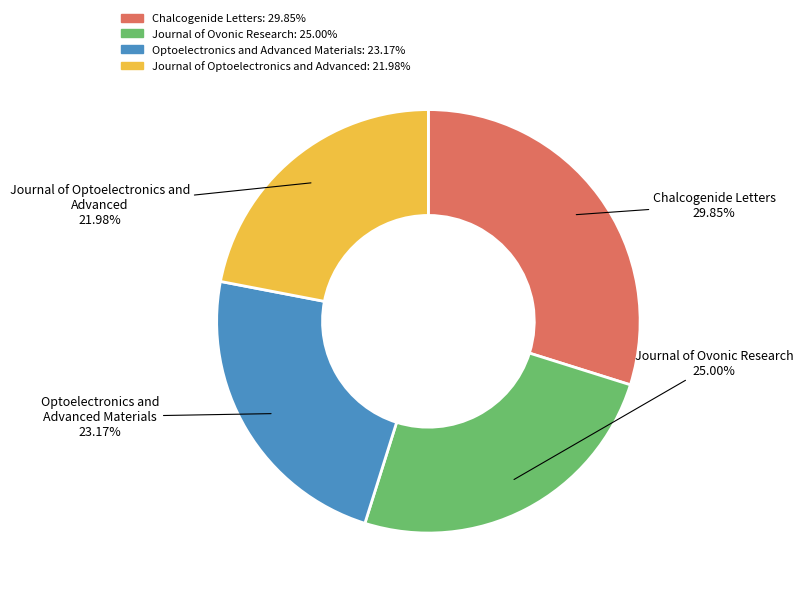

What is the largest slice in the pie chart?

Chalcogenide Letters